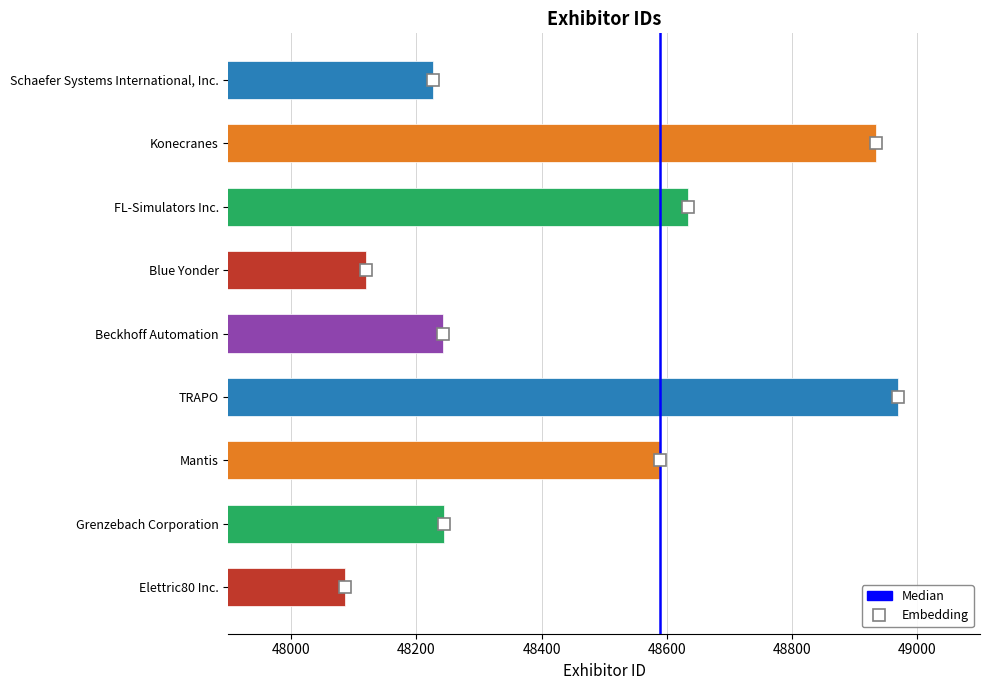

How many bars are there in total?

9